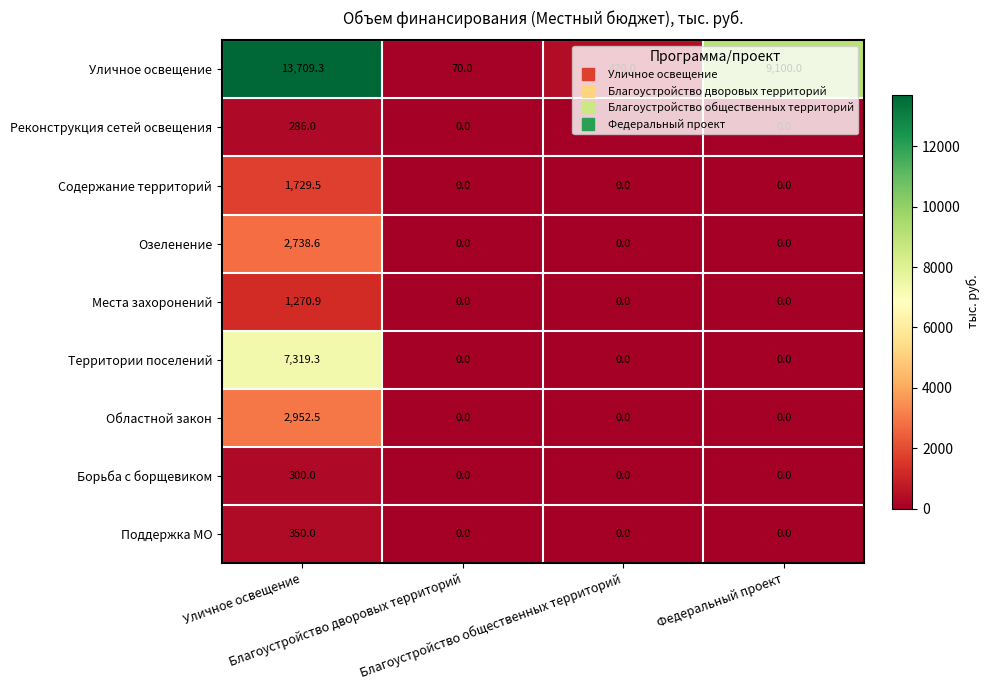

Which series changed the most between Благоустройство общественных территорий and Федеральный проект?

Уличное освещение